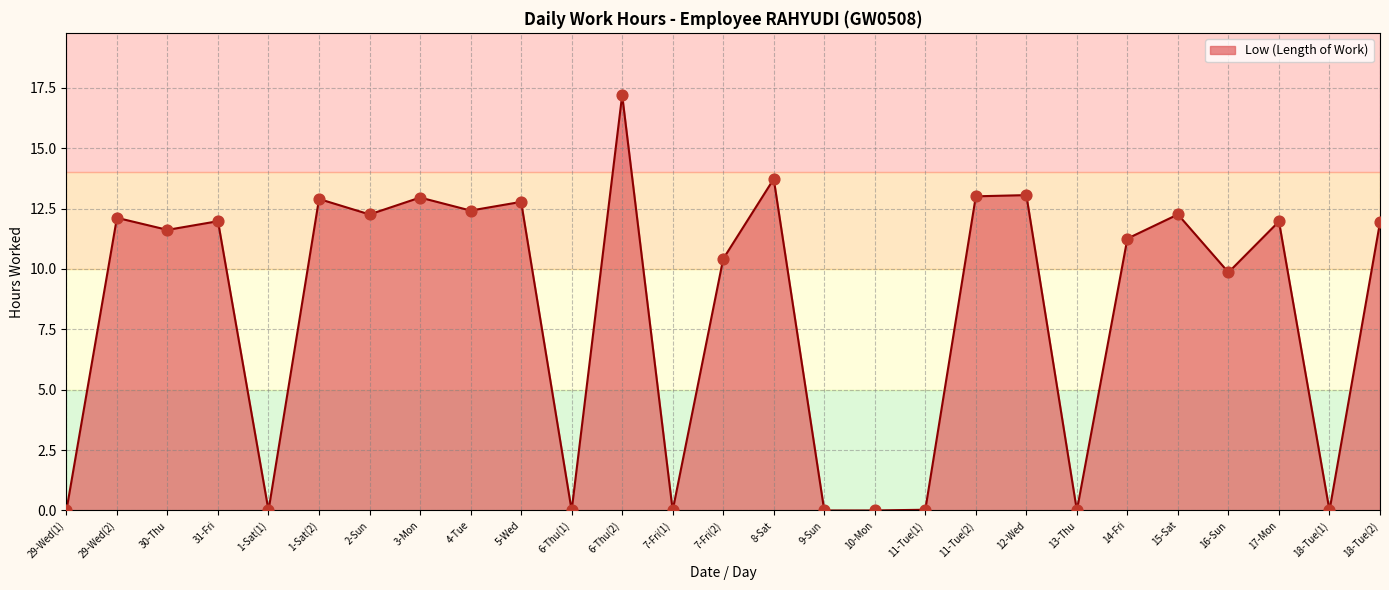

Between 9-Sun and 2-Sun, which is larger?

2-Sun